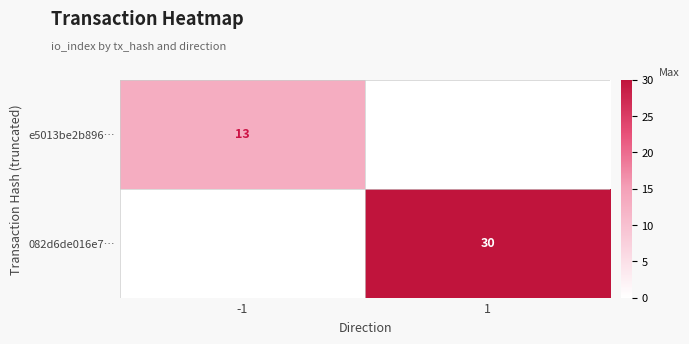

True or false: 082d6de016e7… has a value of 30 at 1.

True